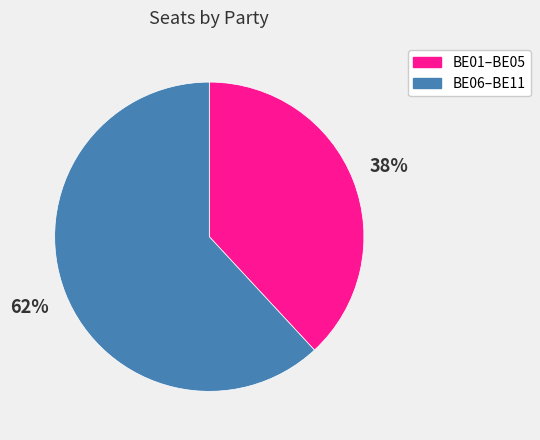

Is there any slice that represents more than half of the pie?

Yes